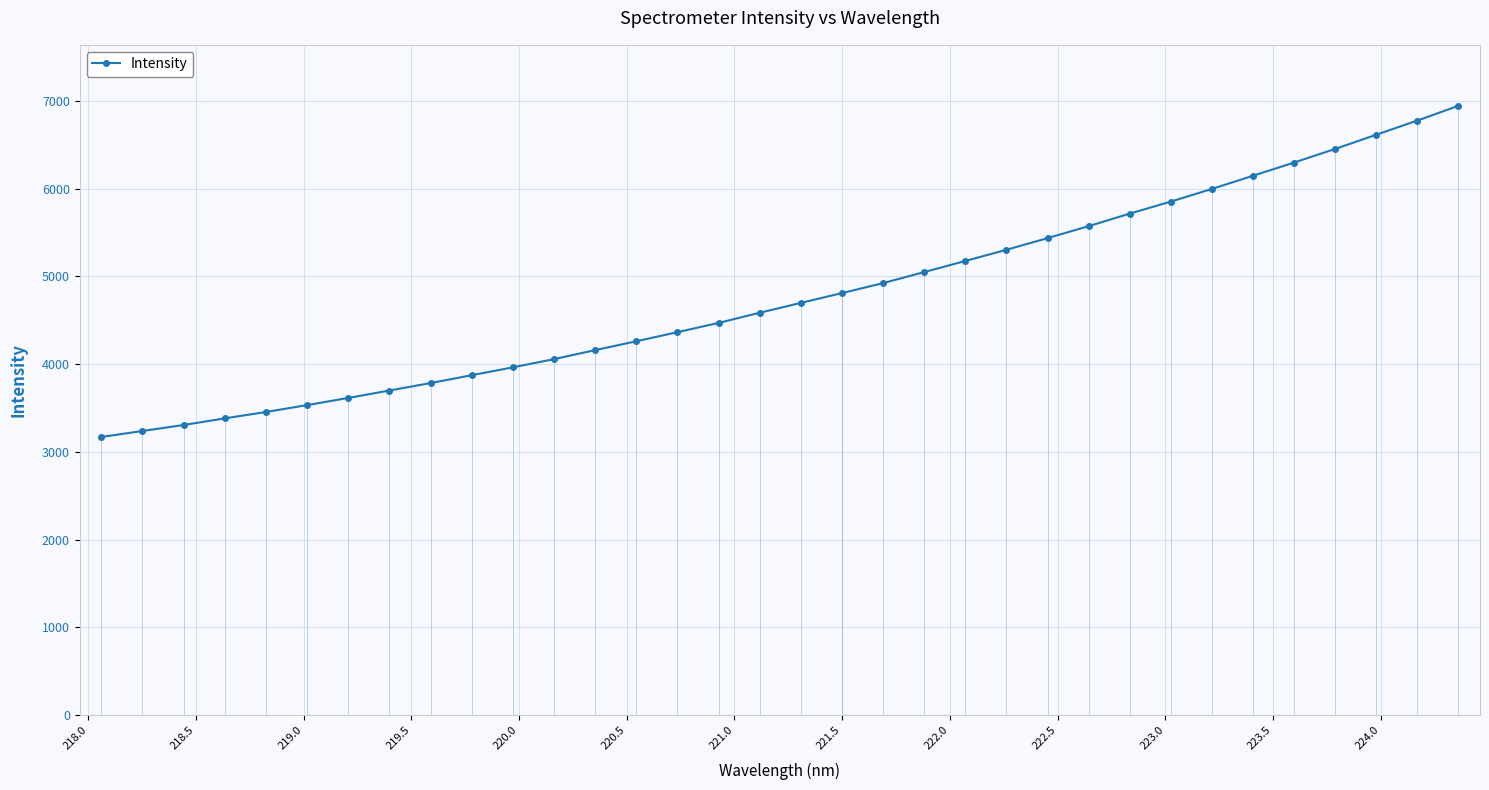

What is the minimum value for Intensity?

3169.5